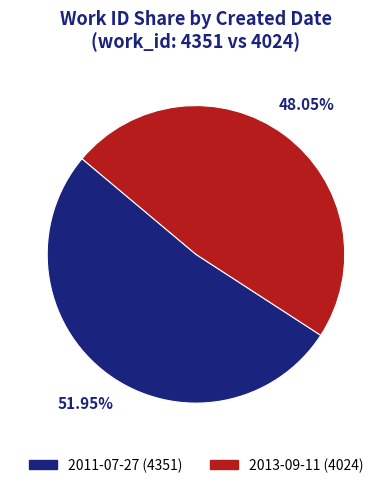

Which category has the biggest portion of the pie?

2011-07-27